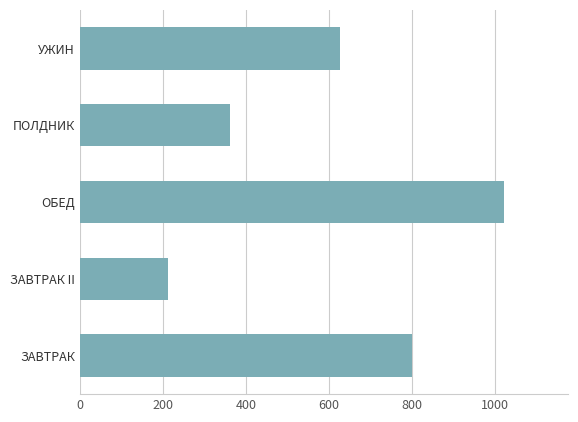

What is the difference between the second highest and second lowest values?

438.0